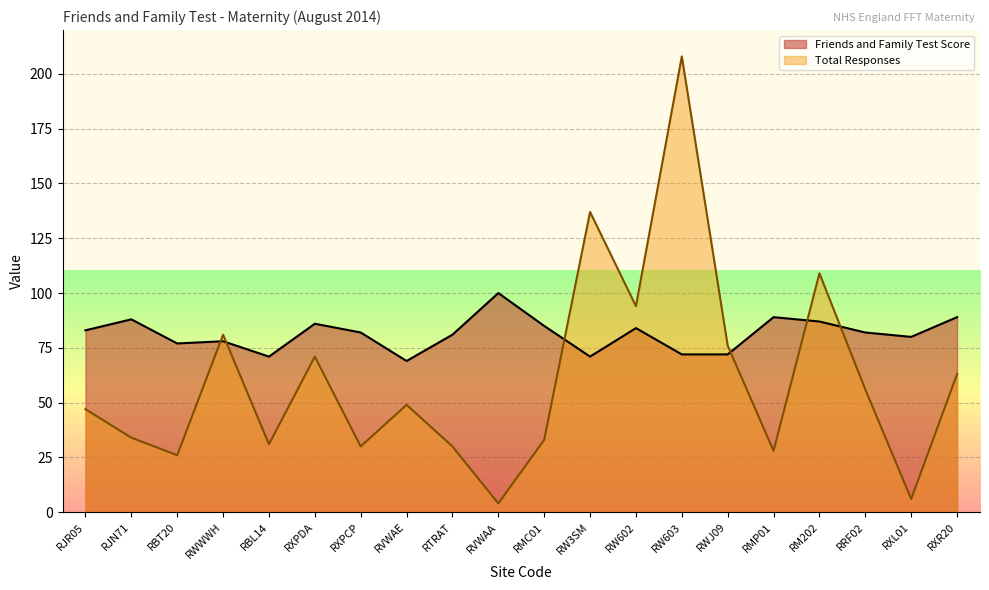

How many lines are shown in the chart?

2